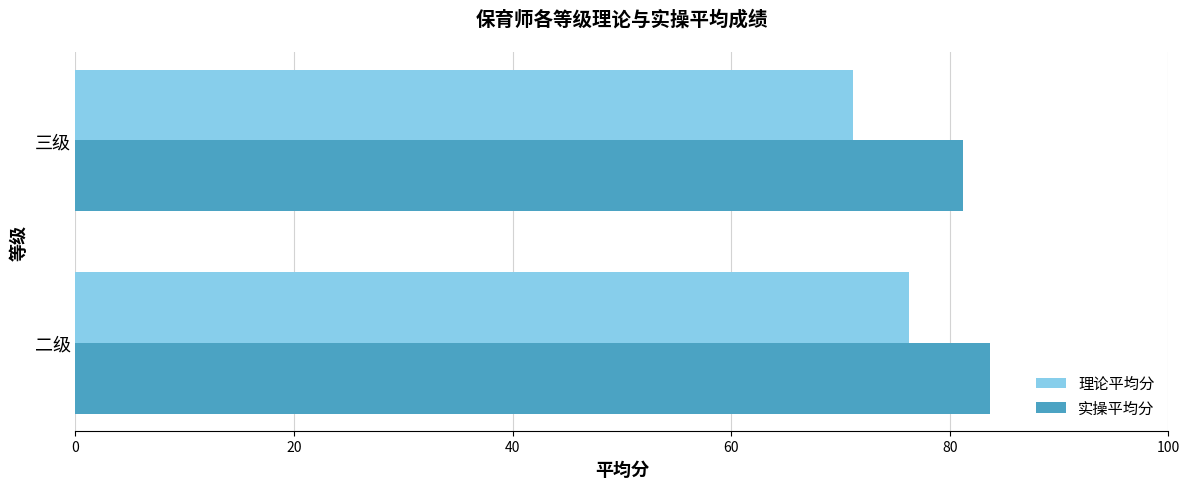

What is the difference between the highest and lowest values at 二级?

7.4